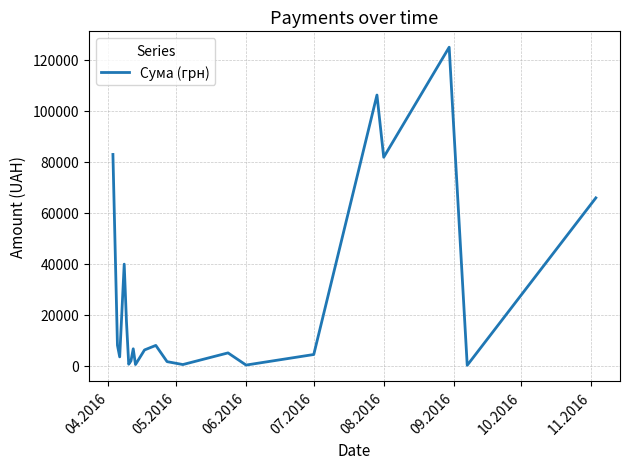

What is the difference between the maximum and minimum values?

124820.3